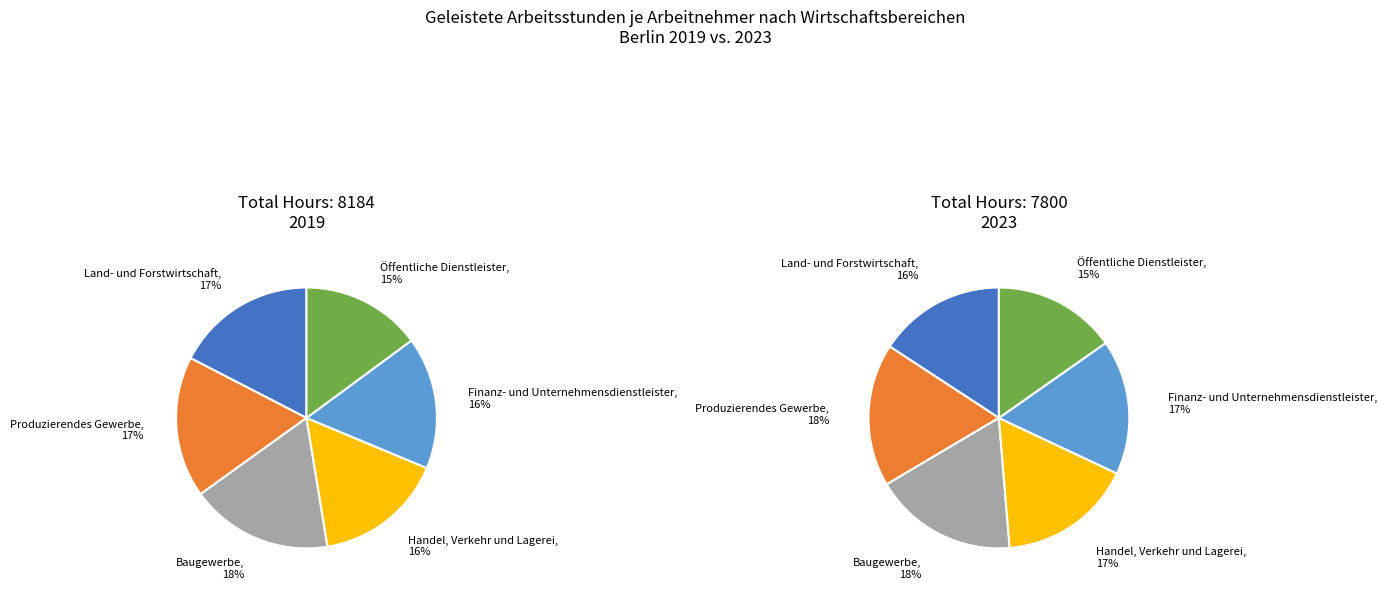

Which series has the largest range (max minus min)?

Land- und Forstwirtschaft, Fischerei